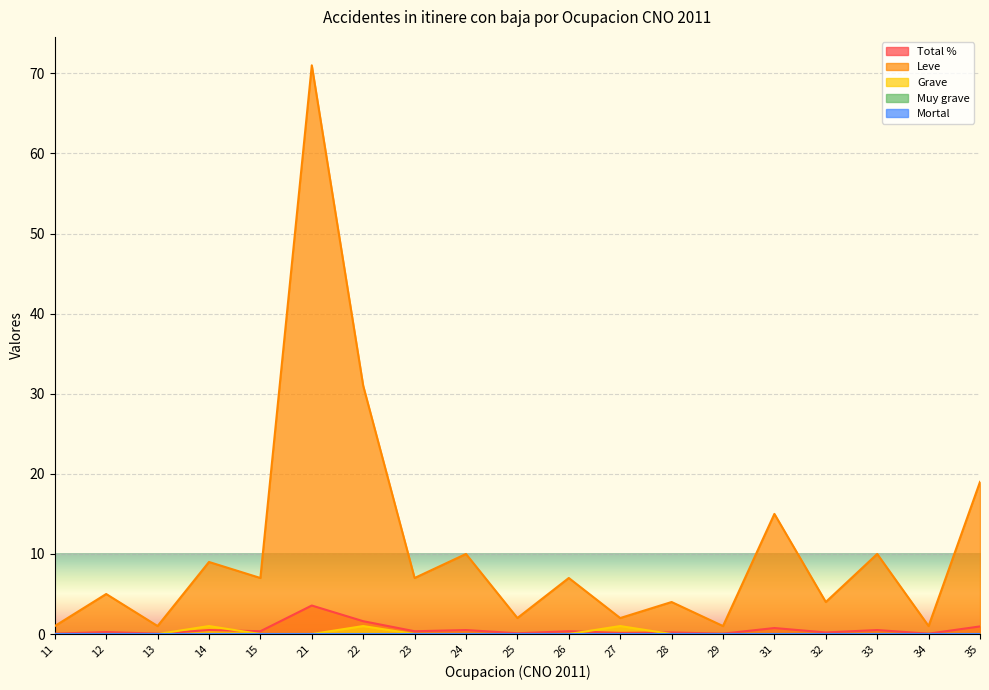

True or false: Total % has more than 2 interior local peaks.

True